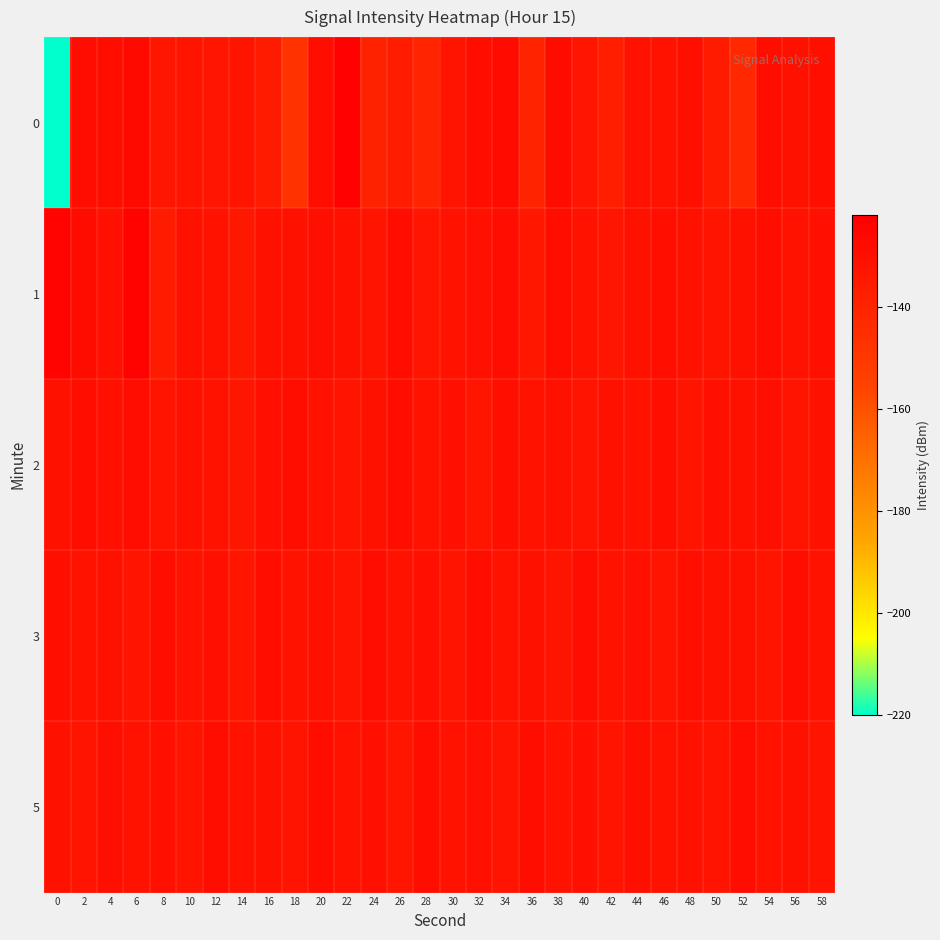

What is the smallest value displayed?

-220.6